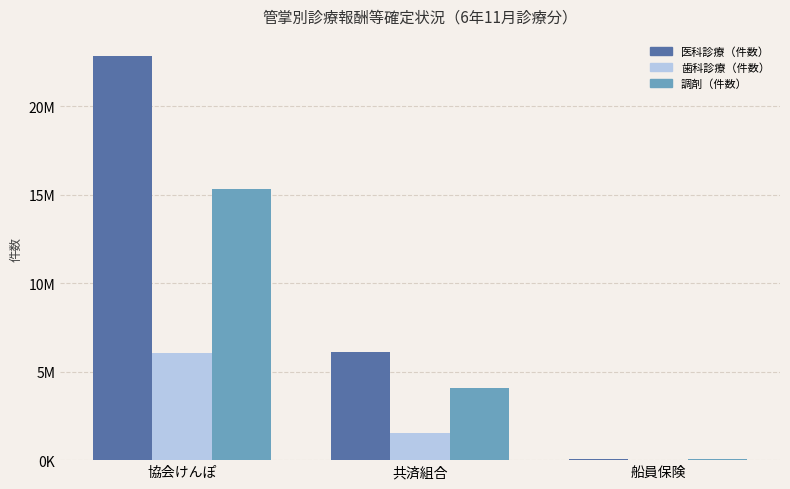

What is the average value of the 調剤（件数） series?

6481609